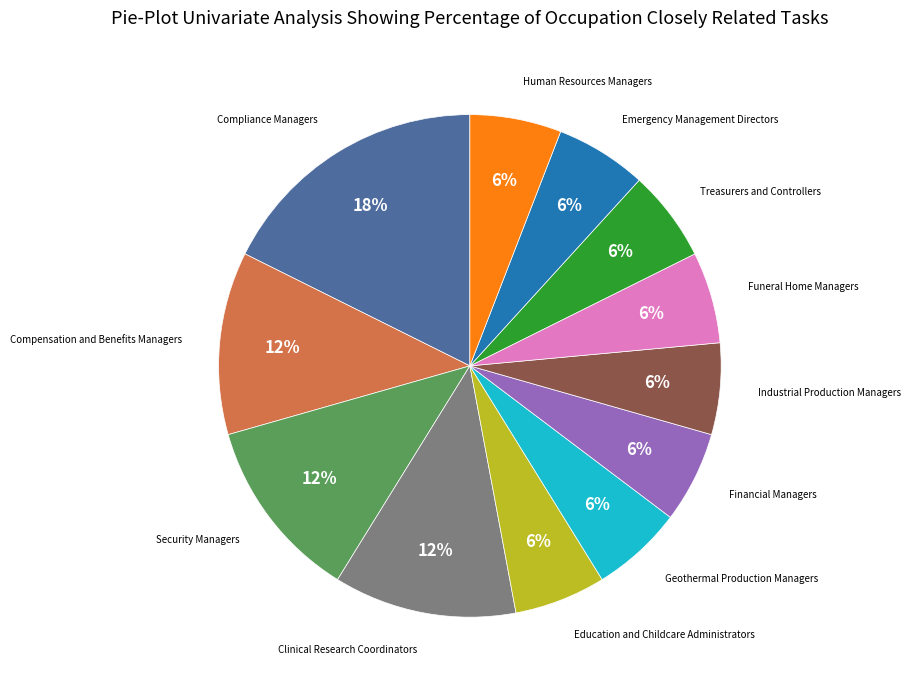

Does any single category account for the majority?

No